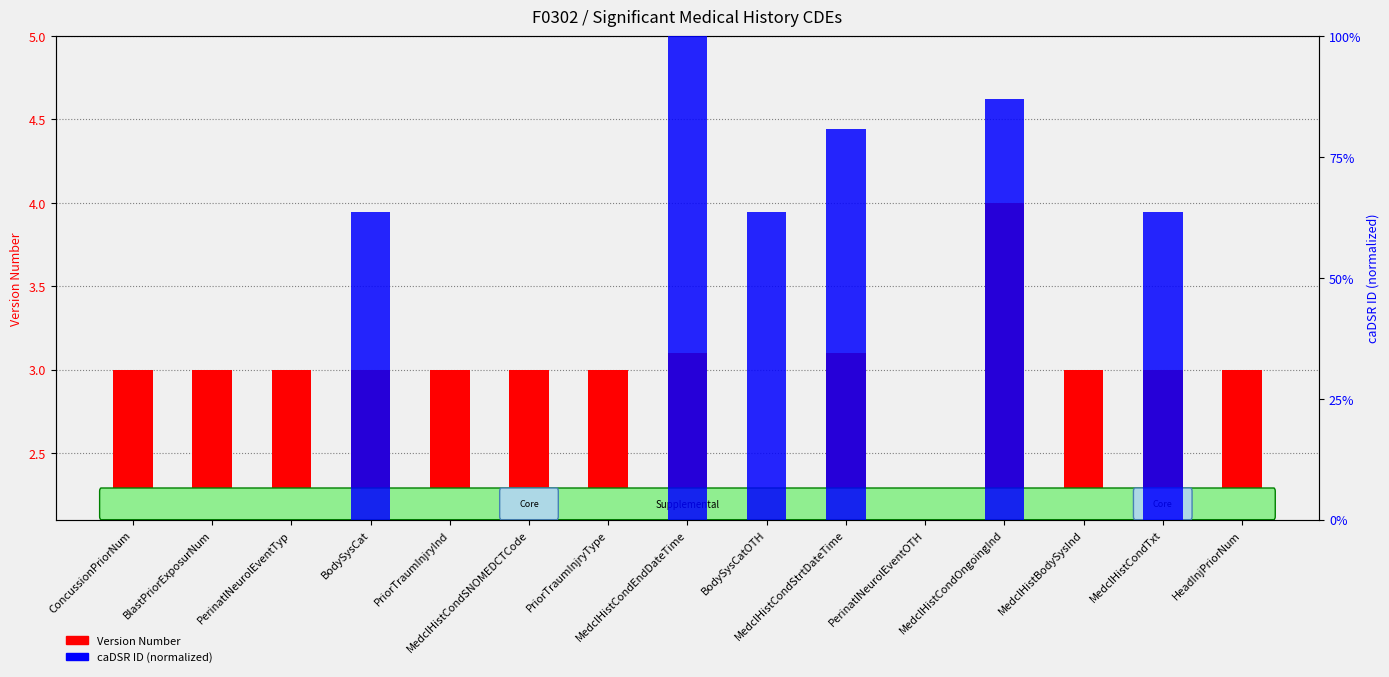

What is the sum of all External Id caDSR (normalized) values?

4.6